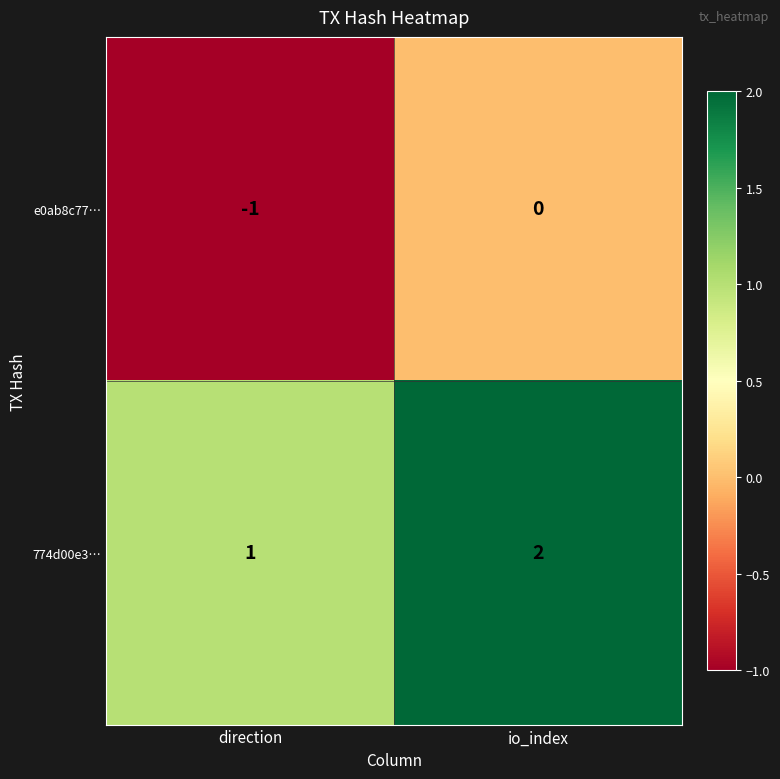

The 774d00e3… series shows 1 at io_index. True or false?

False